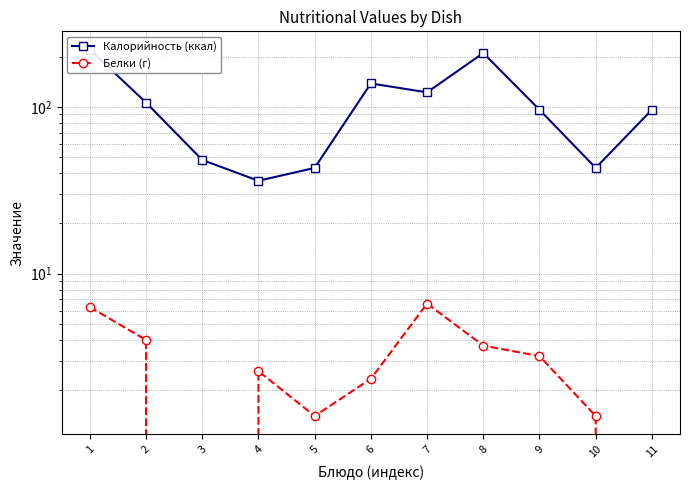

Is the value of Калорийность (ккал) at 10 greater than the value of Белки (г) at 5?

Yes